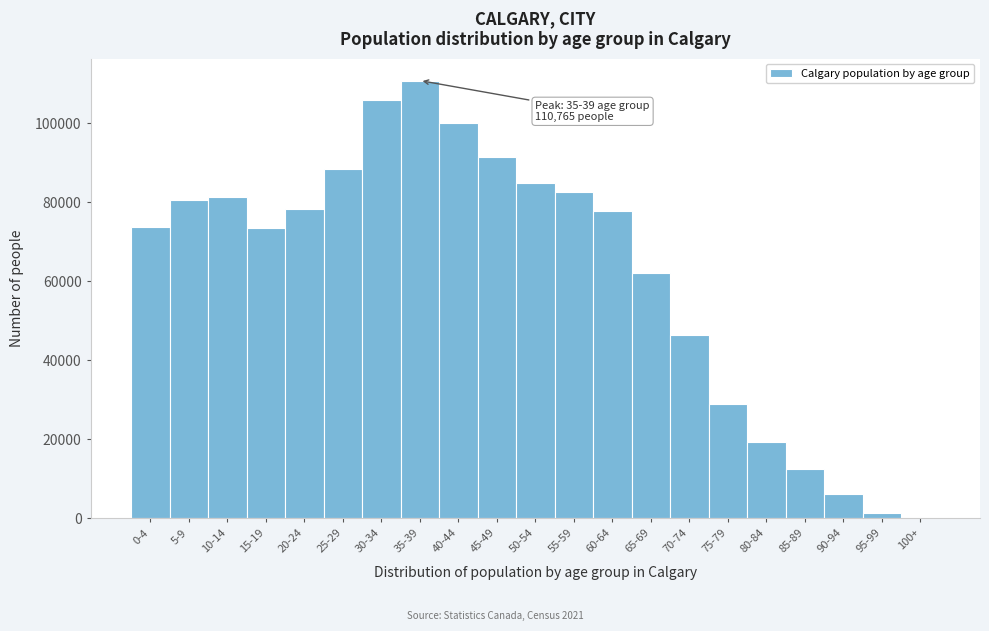

The value at 50-54 is 84725. True or false?

True